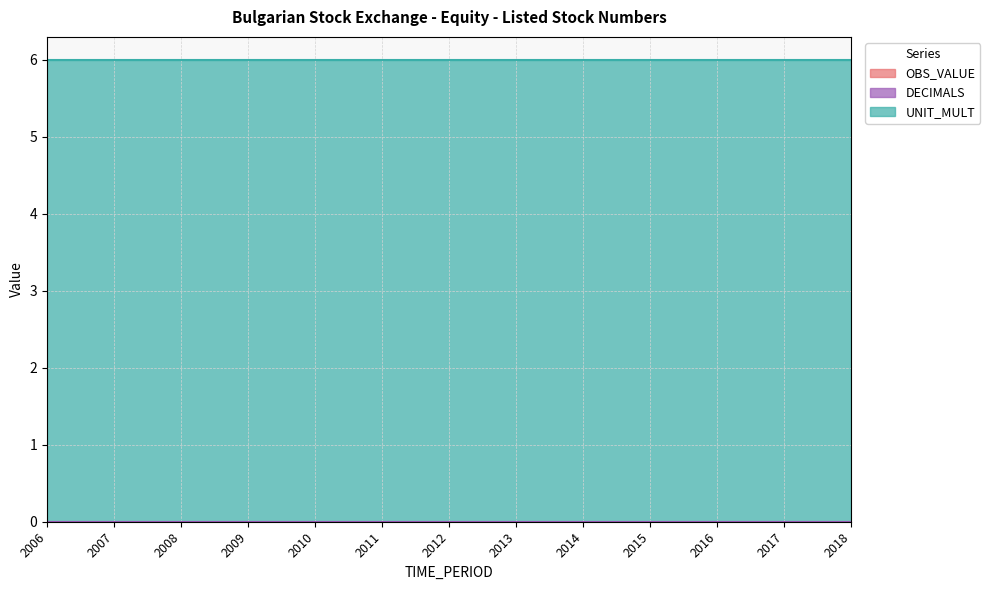

List the labels in order of DECIMALS value, smallest first.

2006, 2007, 2008, 2009, 2010, 2011, 2012, 2013, 2014, 2015, 2016, 2017, 2018